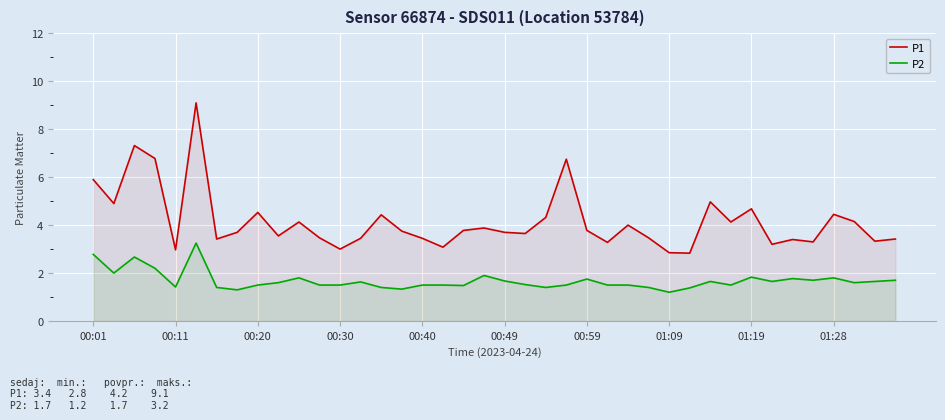

What is the difference between the maximum and minimum values in the P1 series?

6.3